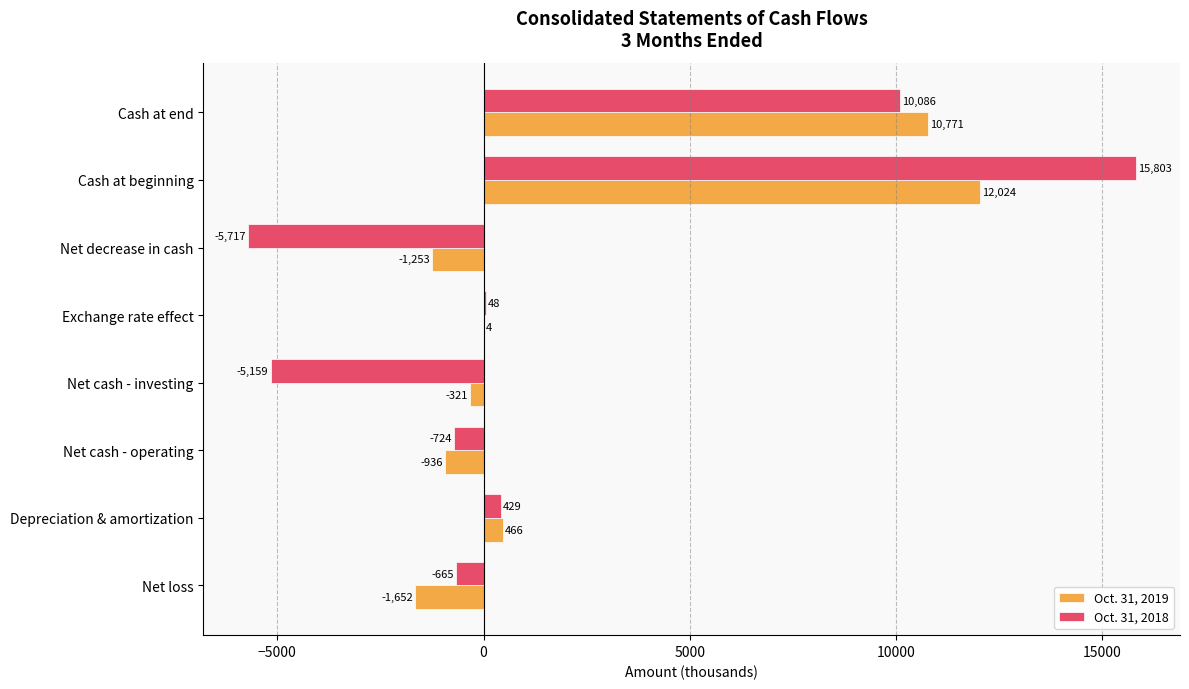

How many series are shown in this chart?

2